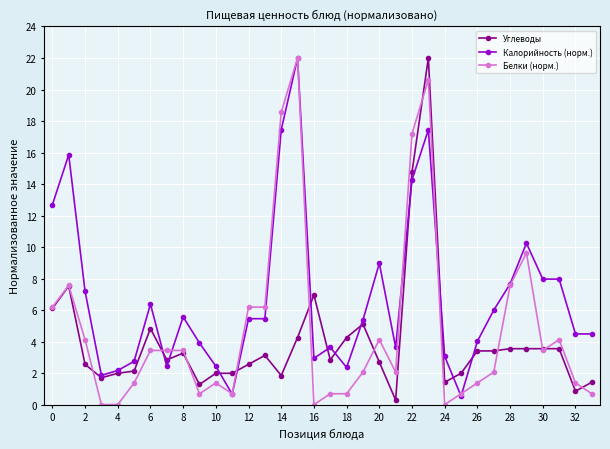

Rank the series by their average value, from highest to lowest.

Калорийность (норм.), Белки (норм.), Углеводы